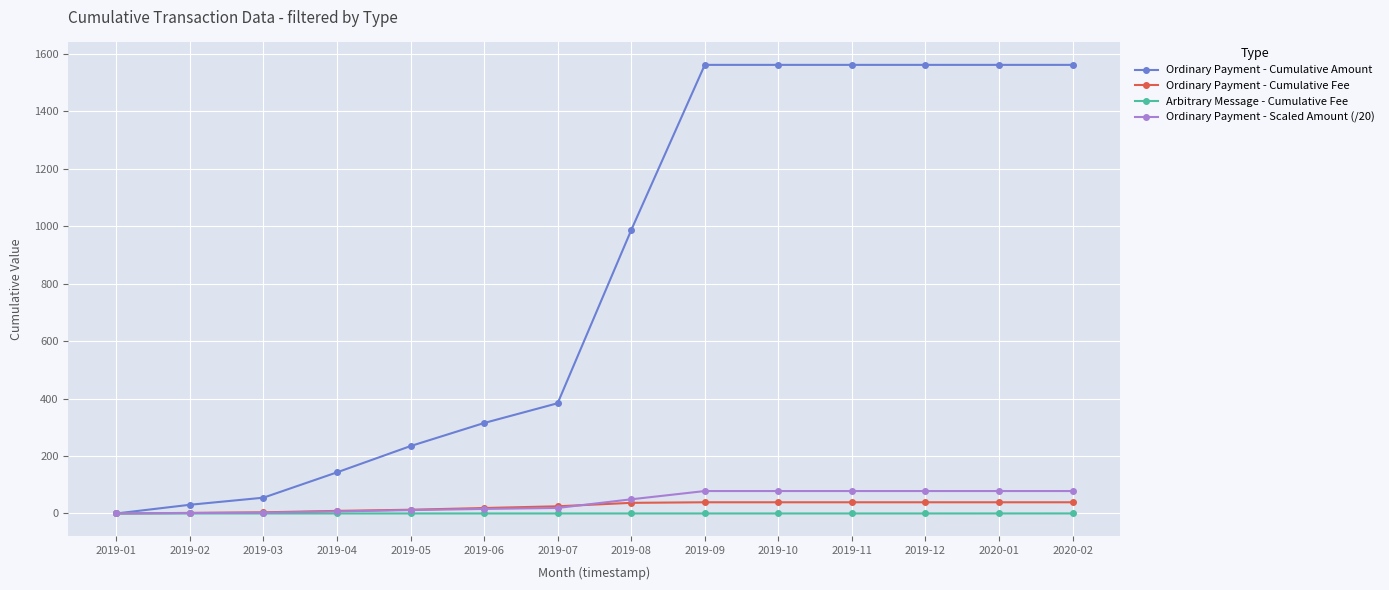

What is the spread (max minus min) of values at 2019-05?

234.7